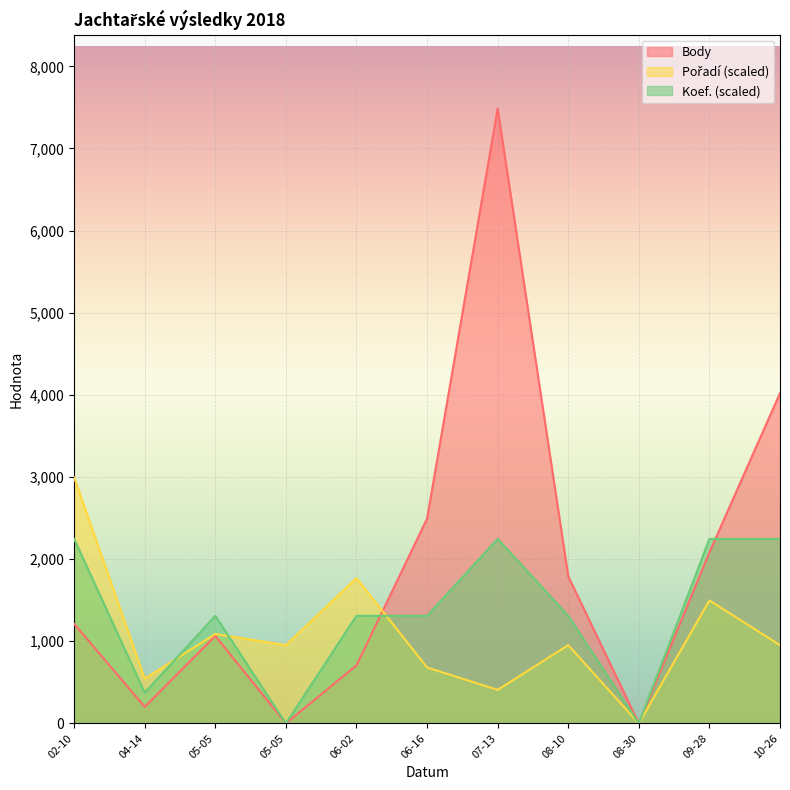

What is the value of the Koef. point at the 6th from the left?

7